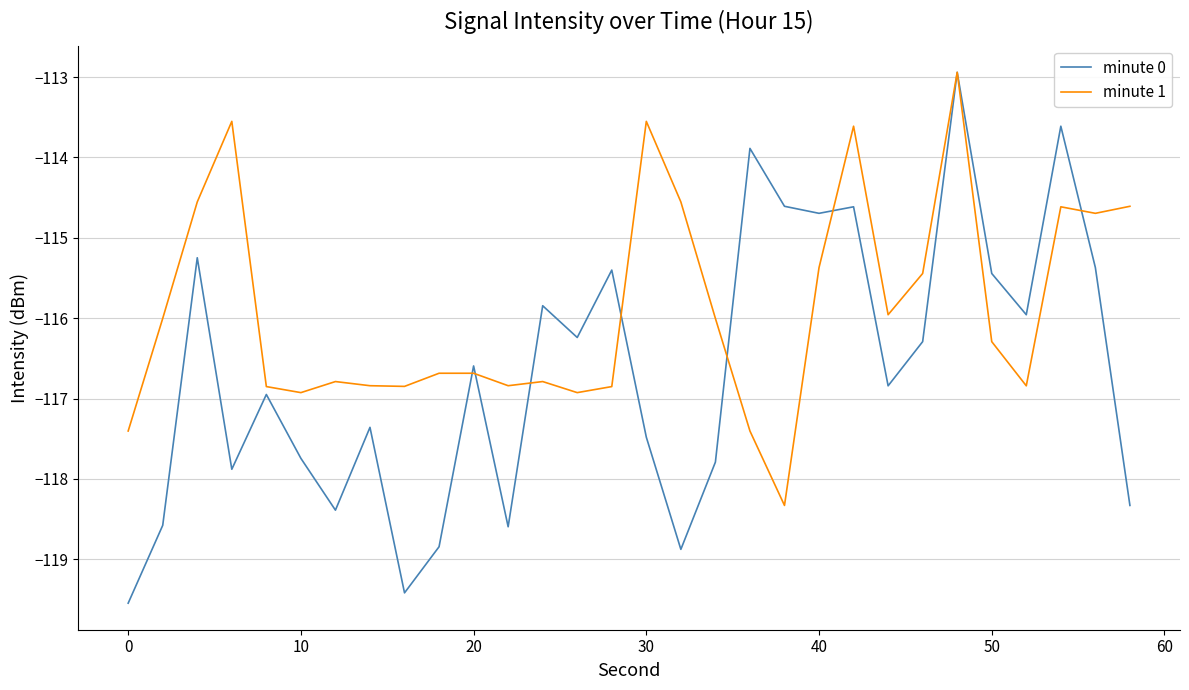

In minute 0, how many points are lower than both neighbors (excluding endpoints)?

9